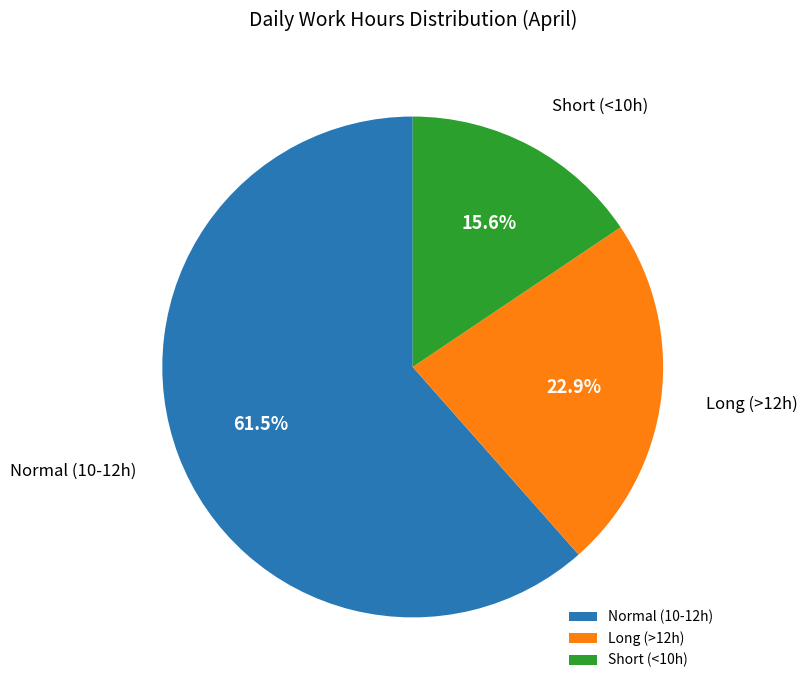

Does any single category account for the majority?

Yes